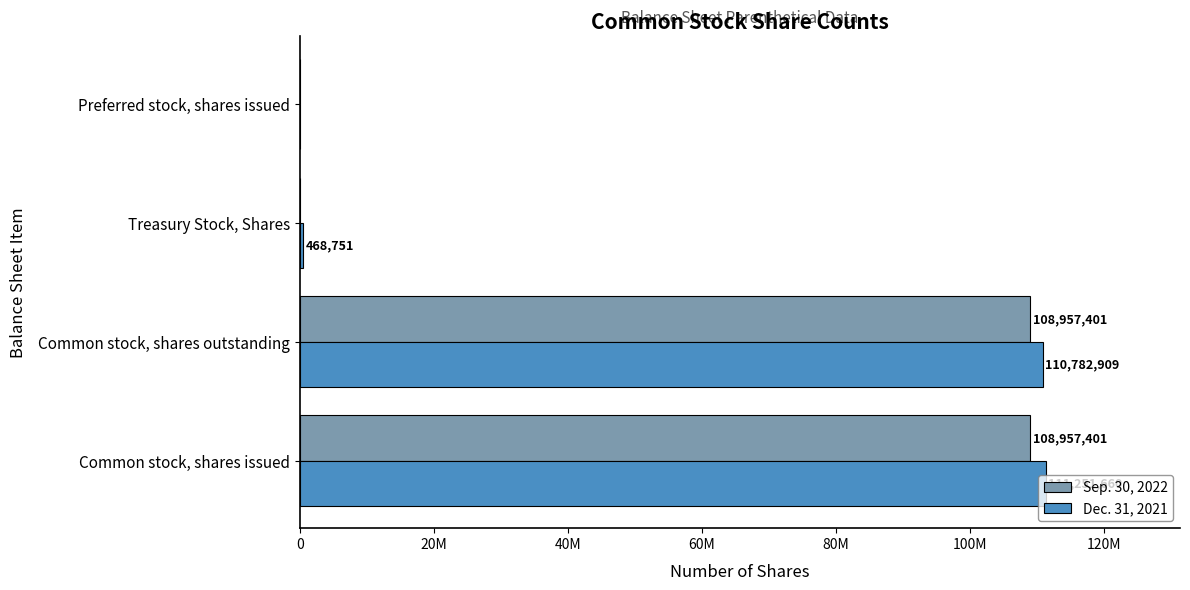

What is the maximum value for Dec. 31, 2021?

111251660